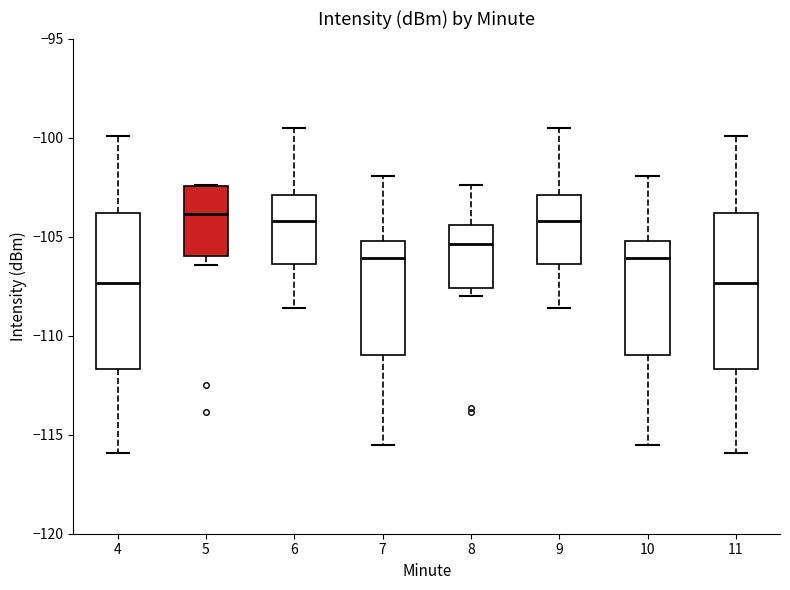

Reading left to right, transcribe this box plot: for each box, give where its median line is, the range the box spans, and where its two whiskers end, as read against the y-axis. The values are not printed on the chart, so give them approximately, as read against the axis.

4: median -107.5, box -111.5 to -104.0, whiskers -116.0 to -100.0
5: median -104.0, box -106.0 to -102.5, whiskers -106.5 to -102.5
6: median -104.0, box -106.5 to -103.0, whiskers -108.5 to -99.5
7: median -106.0, box -111.0 to -105.0, whiskers -115.5 to -102.0
8: median -105.5, box -107.5 to -104.5, whiskers -108.0 to -102.5
9: median -104.0, box -106.5 to -103.0, whiskers -108.5 to -99.5
10: median -106.0, box -111.0 to -105.0, whiskers -115.5 to -102.0
11: median -107.5, box -111.5 to -104.0, whiskers -116.0 to -100.0